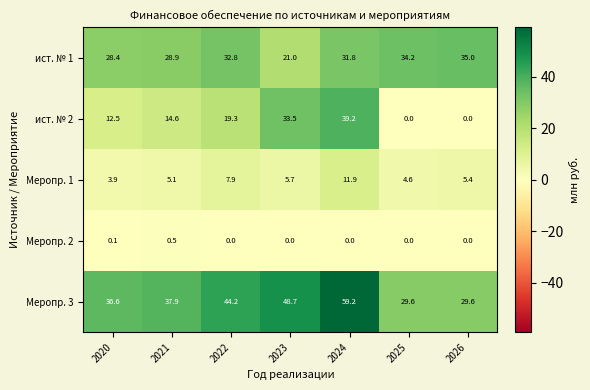

Rank the series by their average value, from highest to lowest.

Меропр. 3, ист. № 1, ист. № 2, Меропр. 1, Меропр. 2